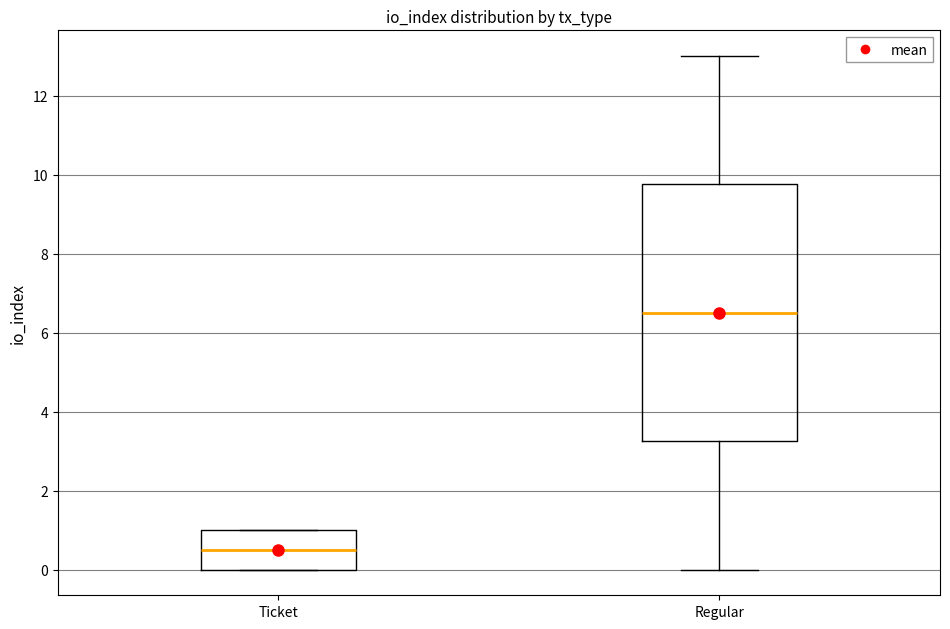

Which box's median line is the highest?

Regular